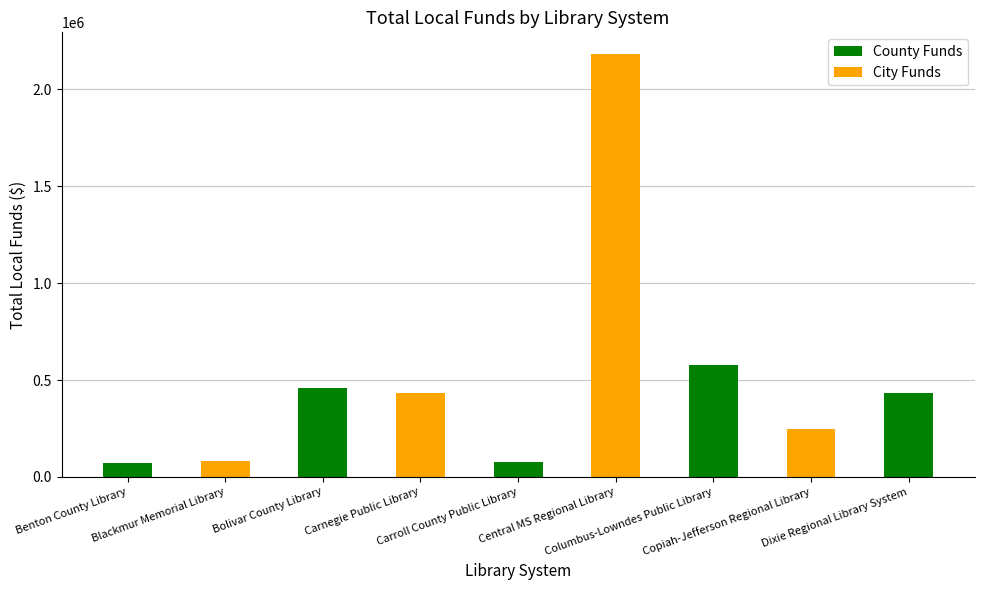

What is the label of the 5th bar from the left?

Carroll County Public Library